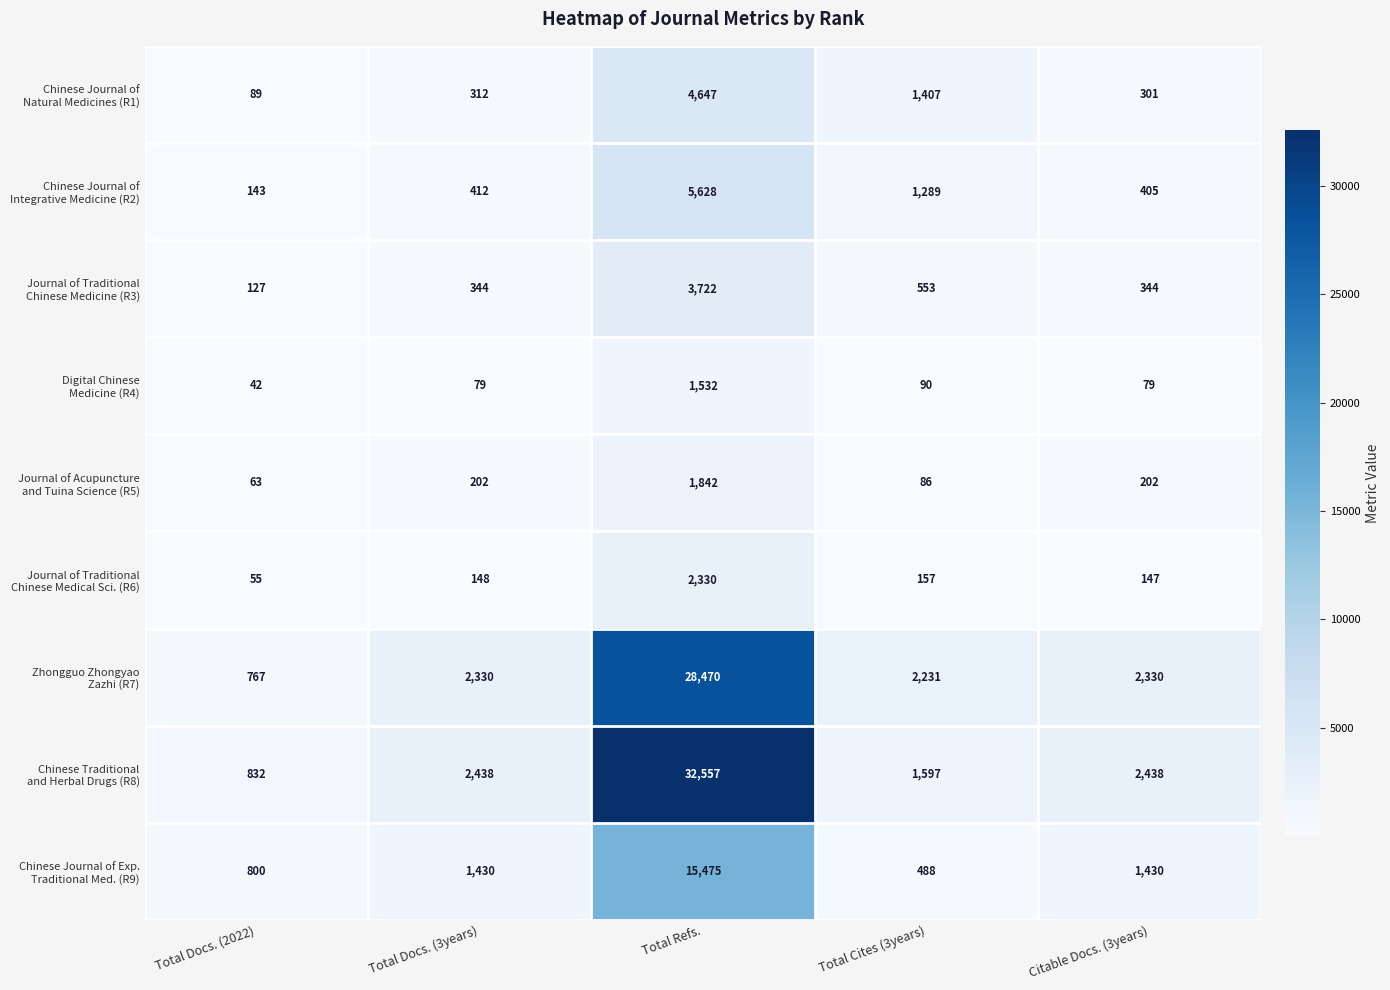

What is the difference between the highest and lowest values at Total Docs. (3years)?

2359